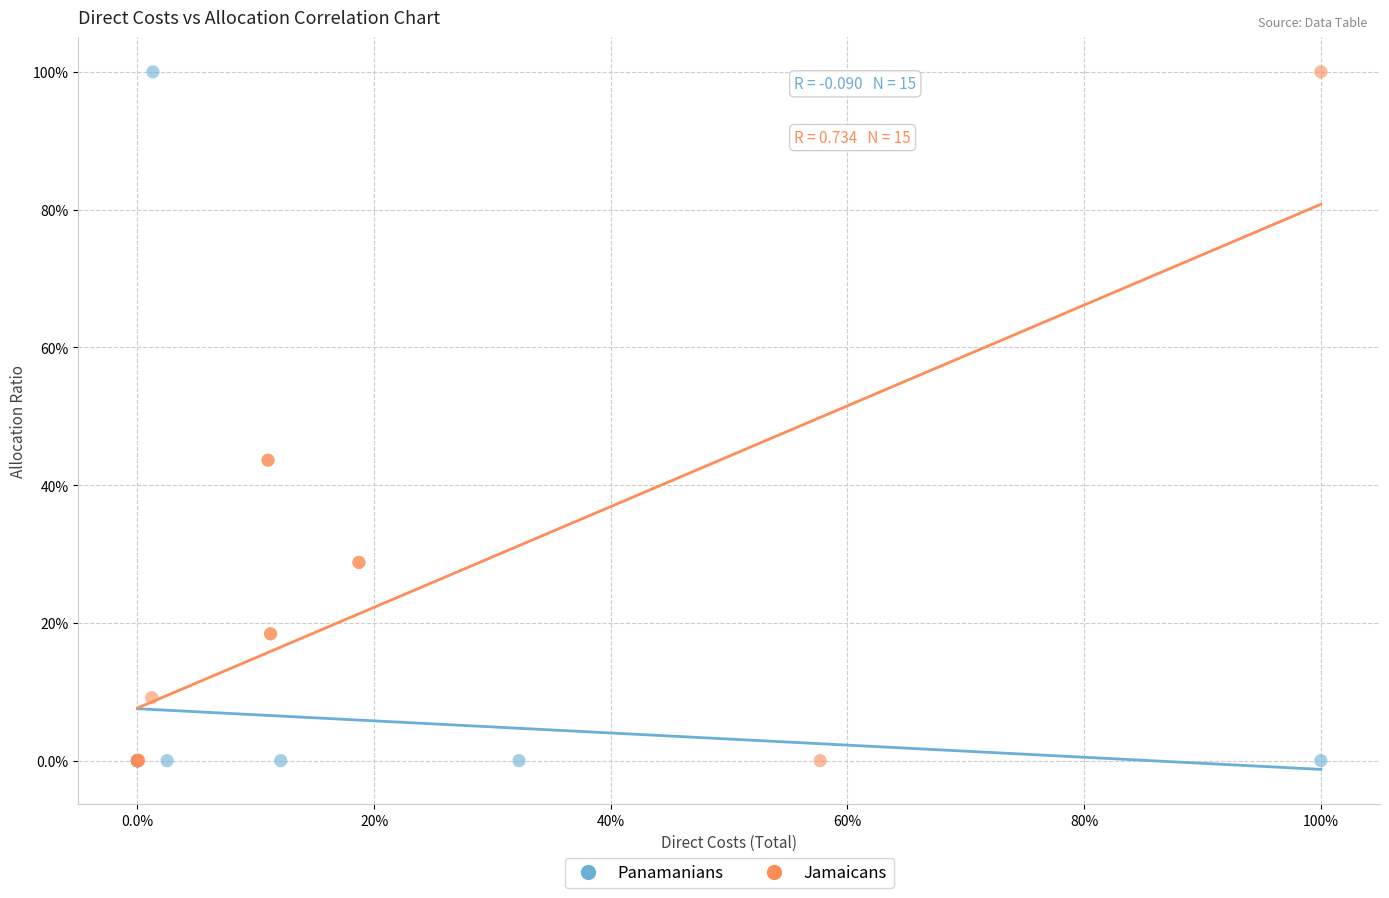

What are all the series names shown in the legend?

Panamanians, Jamaicans